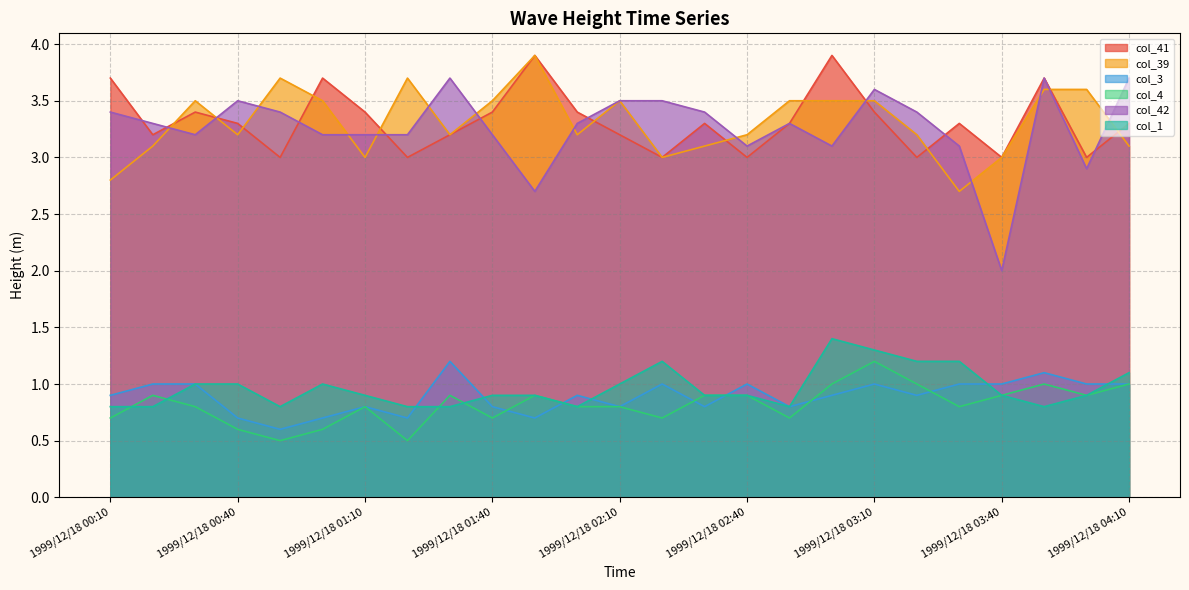

What position from the left is 1999/12/18 03:50?

23